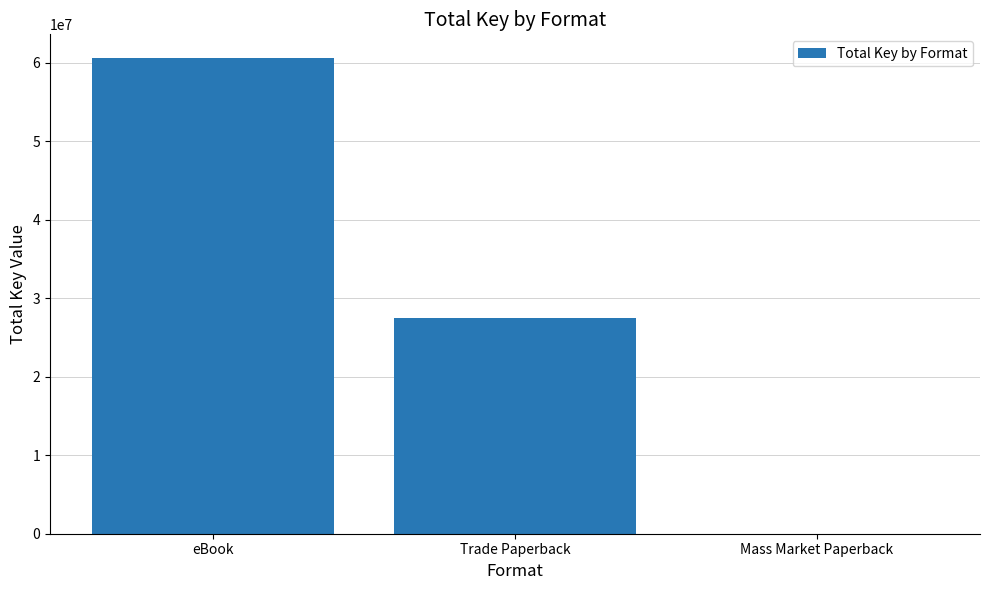

At which category does the chart reach its peak across all series?

eBook